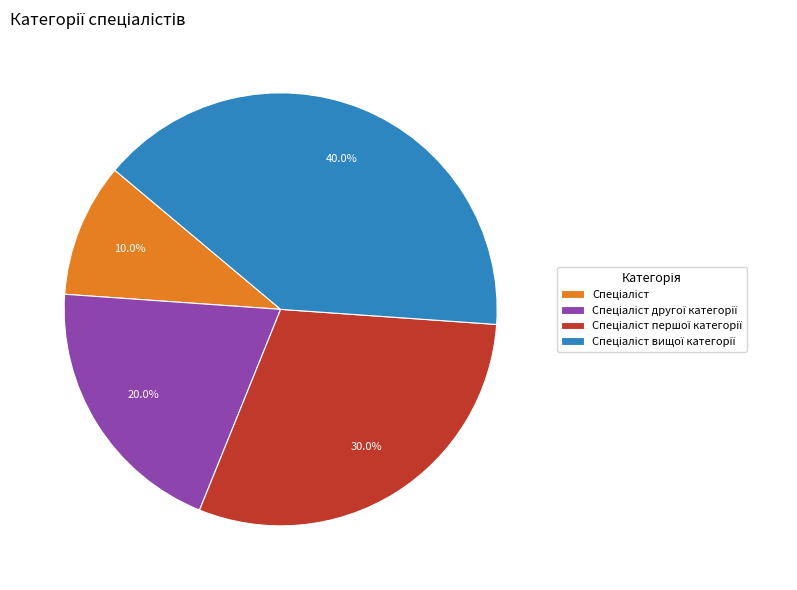

Is there a majority slice in this chart?

No